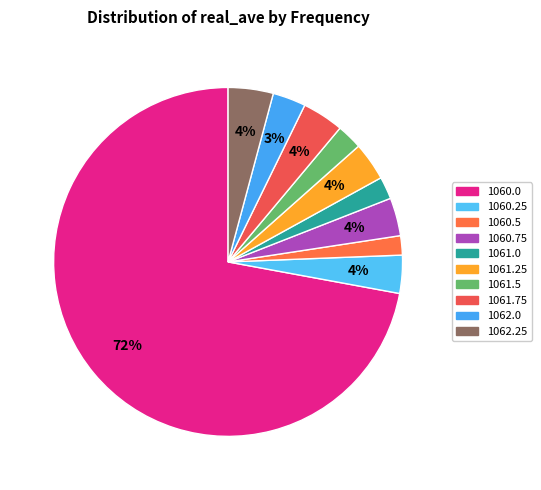

Which slice is the largest?

1060.0